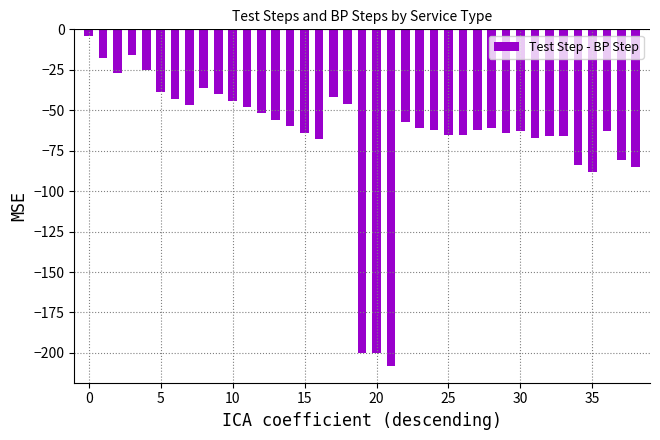

What is the difference between the maximum and minimum values?

204